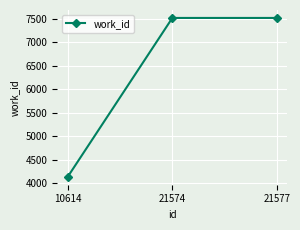

Count the values in the range 4136 to 7520.

3